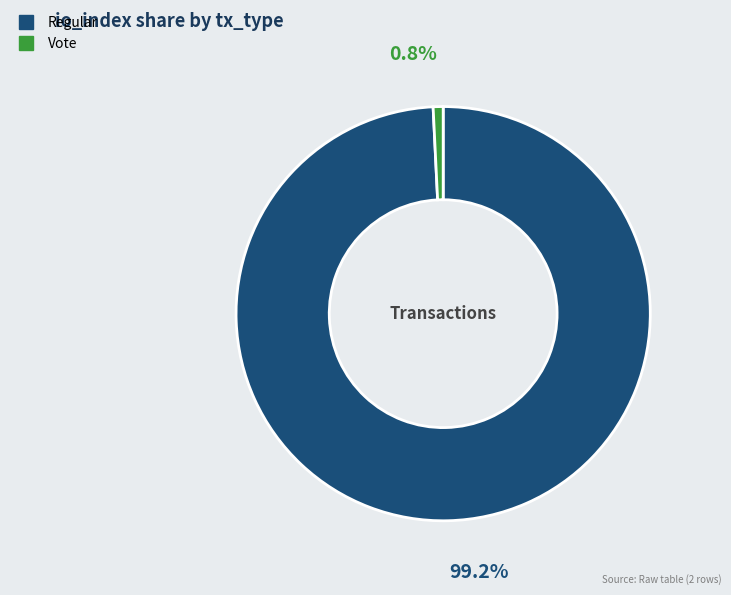

Is there a majority slice in this chart?

Yes